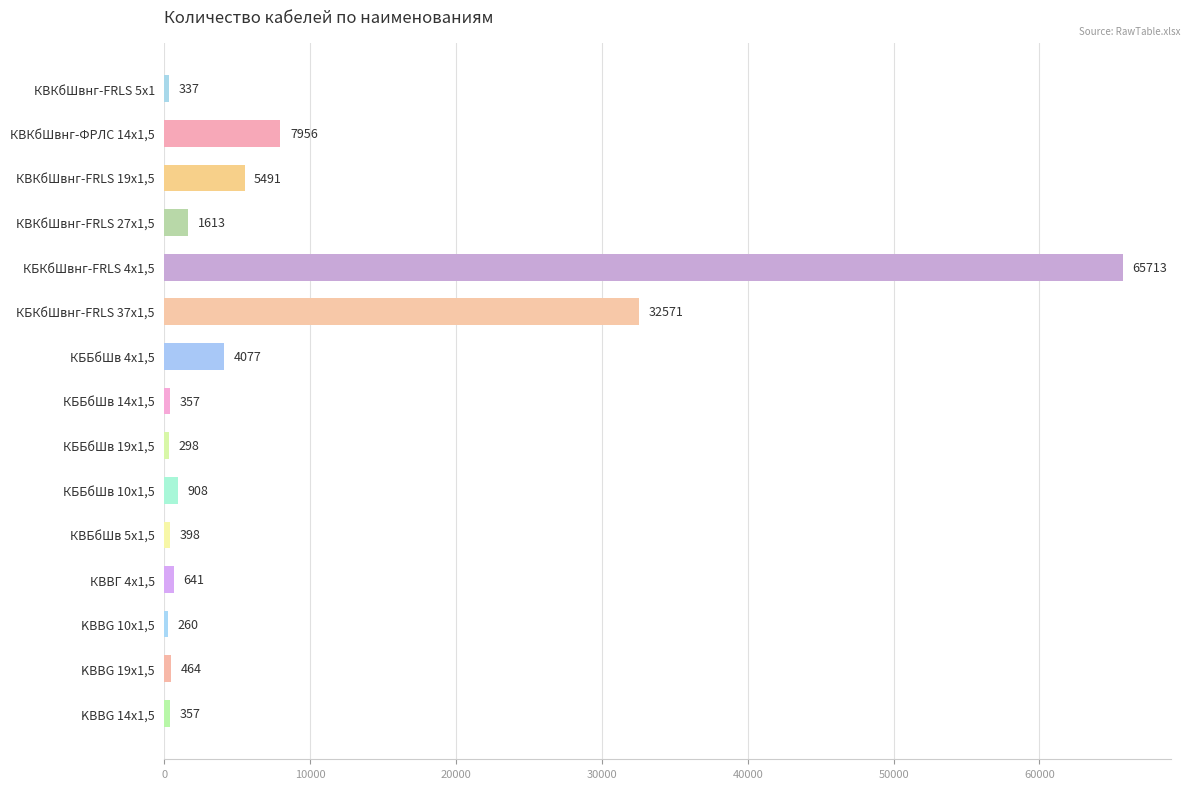

What is the average value?

8096